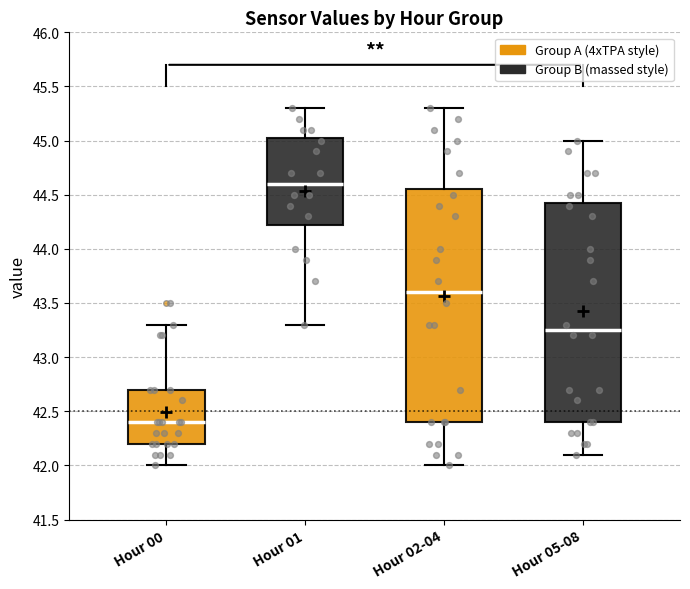

Which box's median line is the lowest?

Hour 00